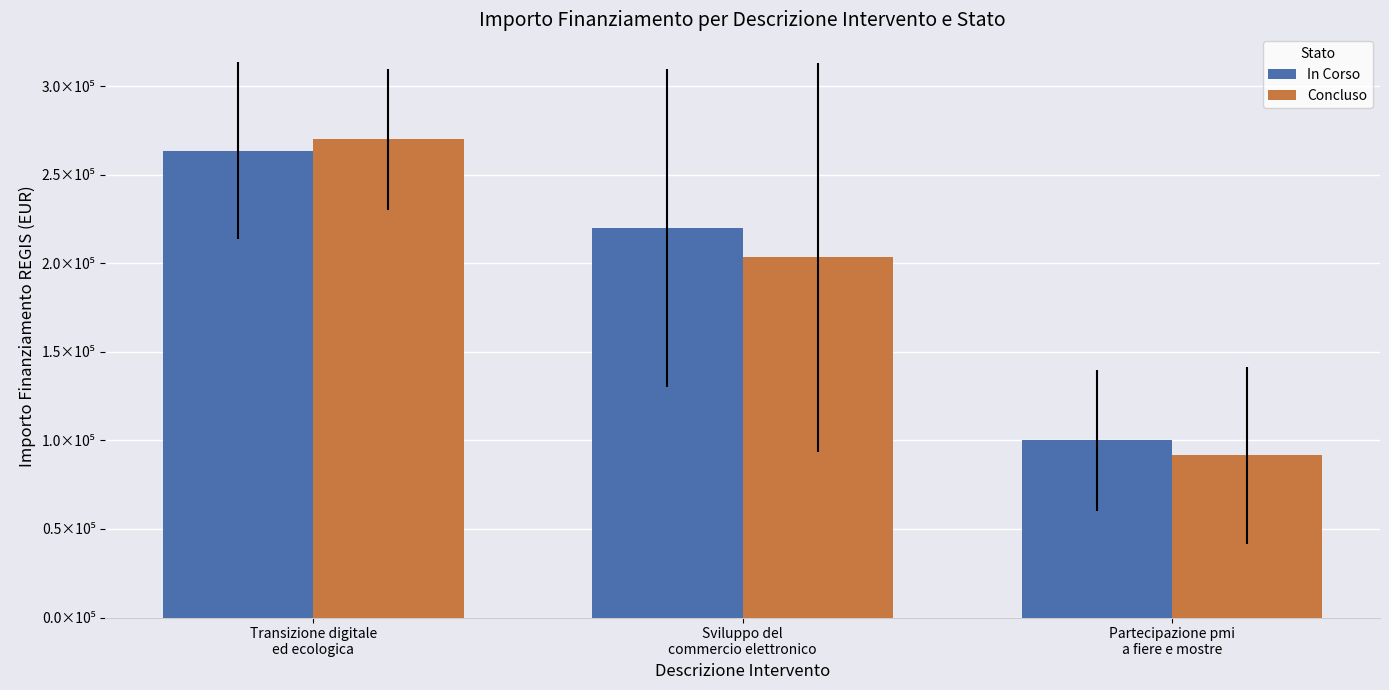

What is the difference between the maximum and minimum values in the Concluso series?

178333.3